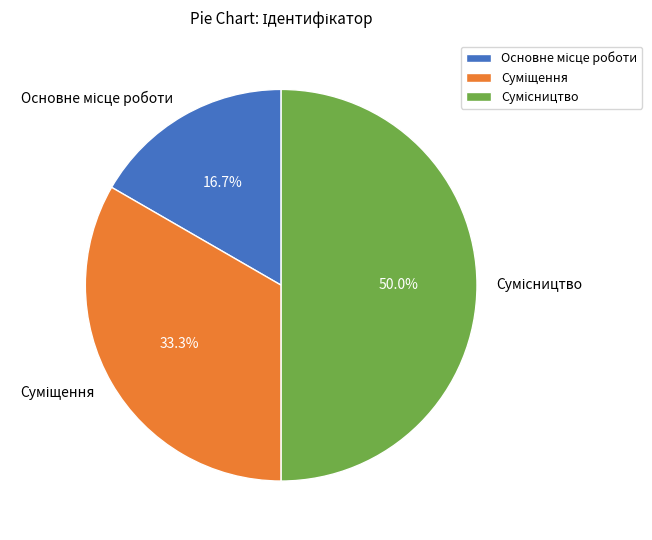

How many segments does this pie chart have?

3